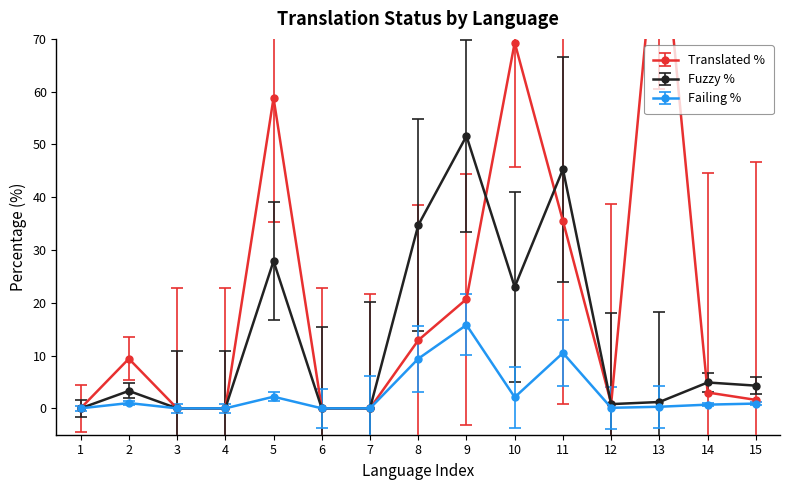

What is the value of the fuzzy_percent point at the 15th from the left?

4.3